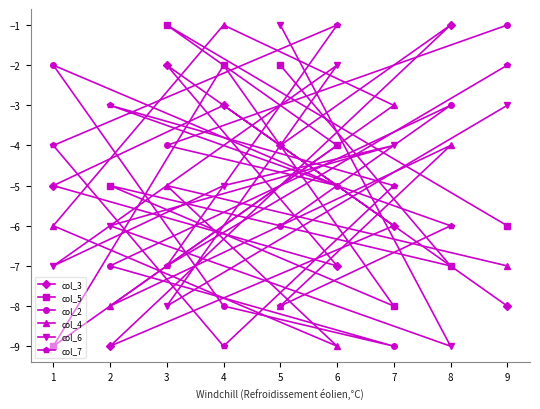

What is the greatest value displayed?

-1